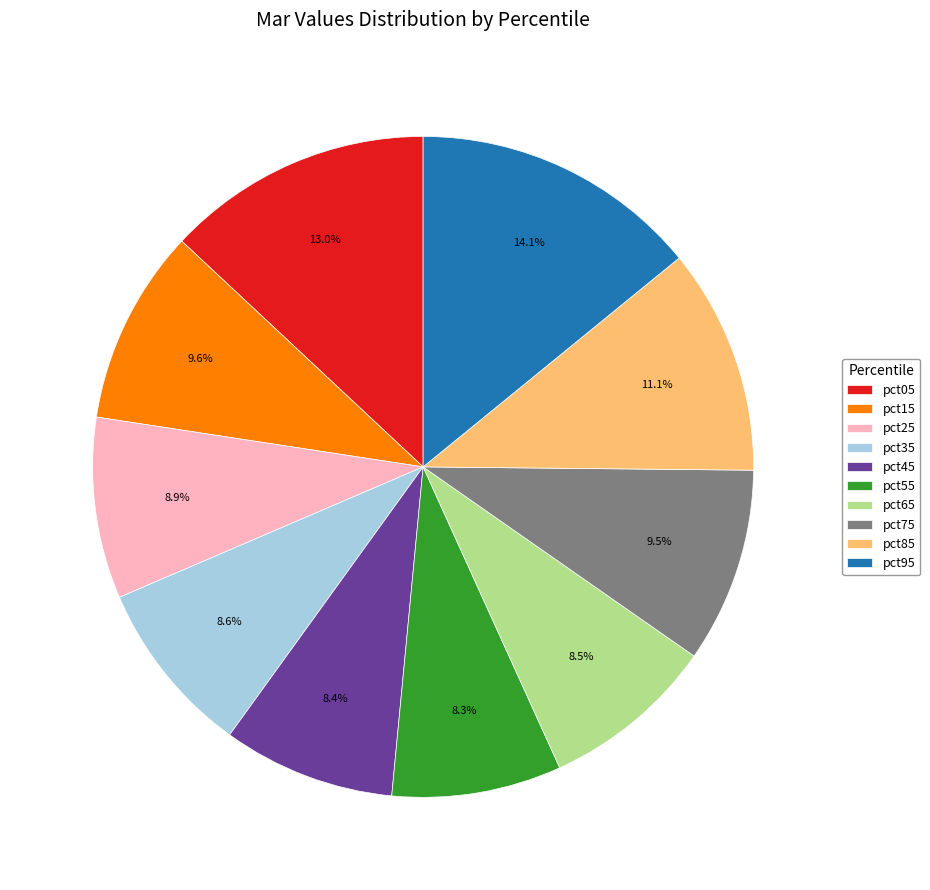

What is the ratio of the value at pct55 to the value at pct65?

1.0